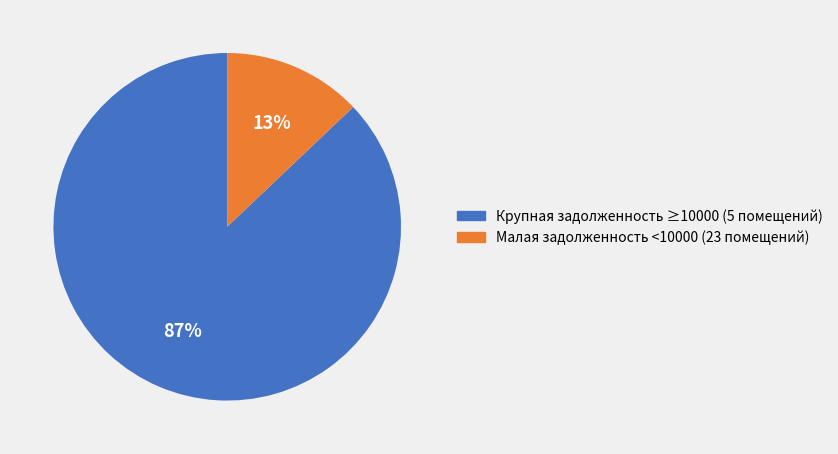

To the nearest percent, what is the difference between the largest and smallest slice percentages?

74%